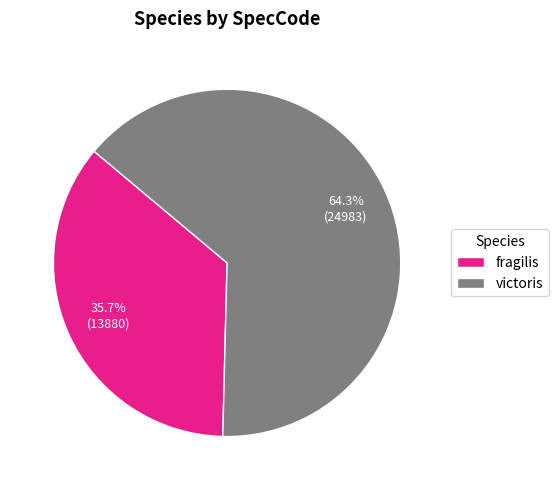

Is it true that fragilis is 36% of the pie?

True